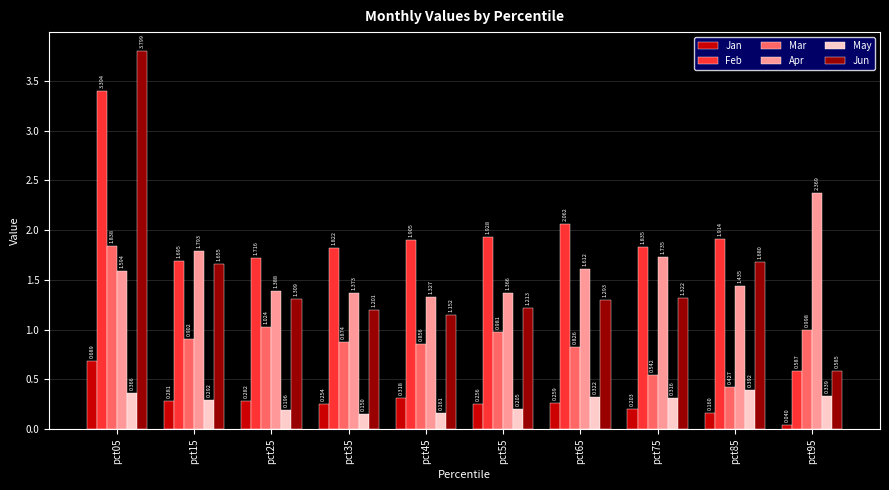

Which series has the largest total across all categories?

Feb